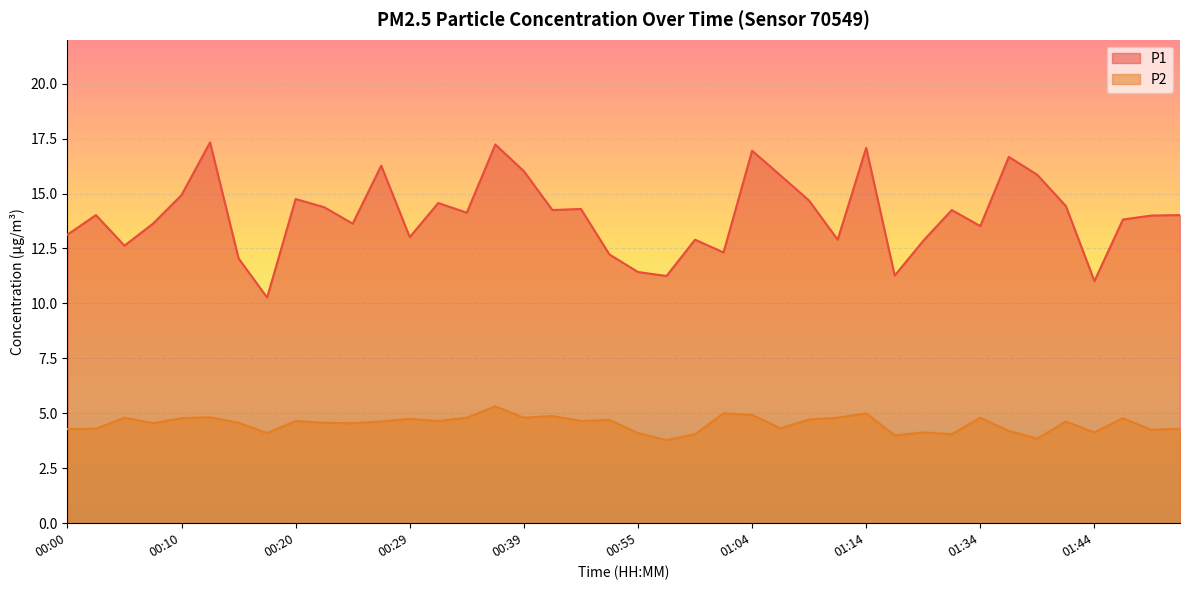

What is the label of the 27th point from the right?

00:32